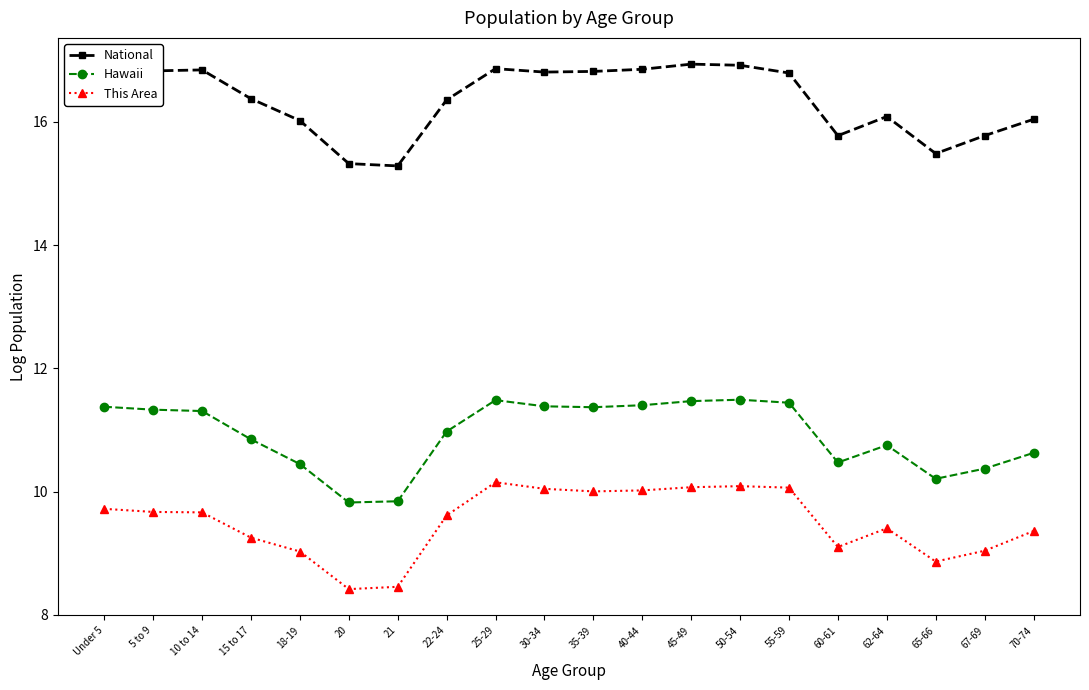

What is the difference between the highest and lowest values at 50-54?

6.8